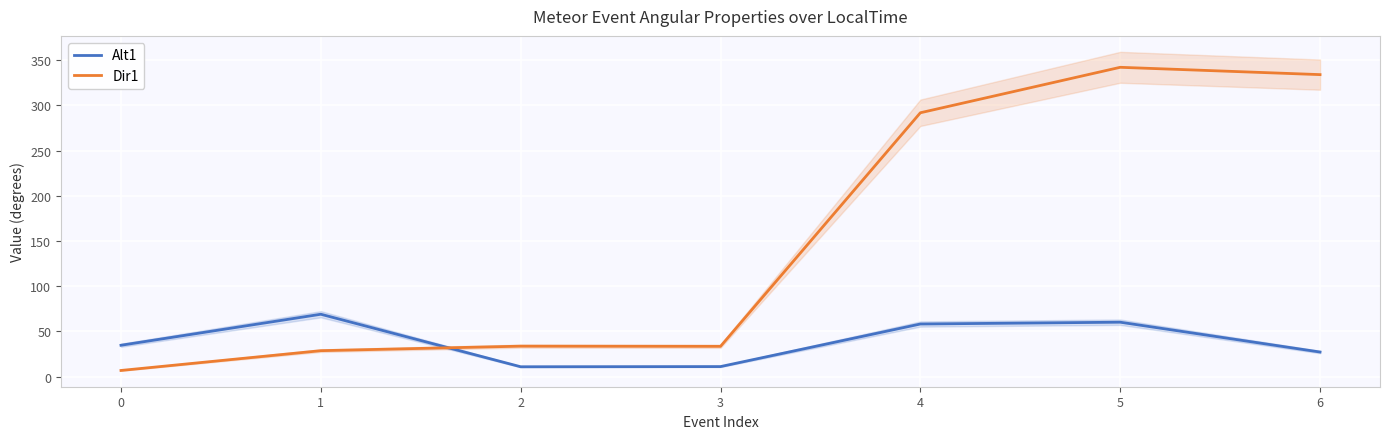

Reading left to right, transcribe all the data shown in this chart.

Alt1: 34.7	69.0	10.9	11.1	58.2	60.2	27.2
Dir1: 6.8	28.7	33.7	33.5	291.9	342.2	334.1